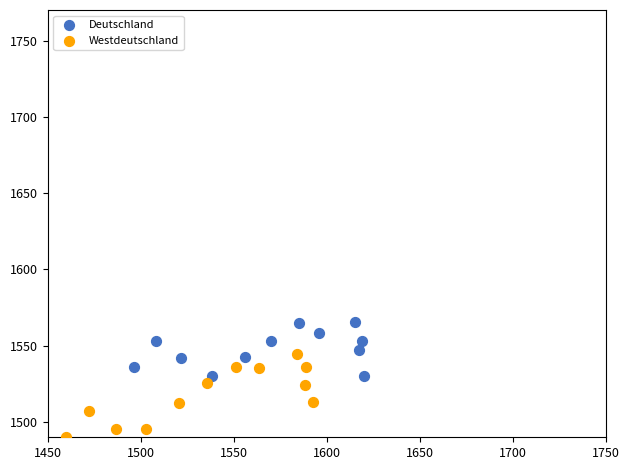

What are all the series names shown in the legend?

Deutschland, Westdeutschland